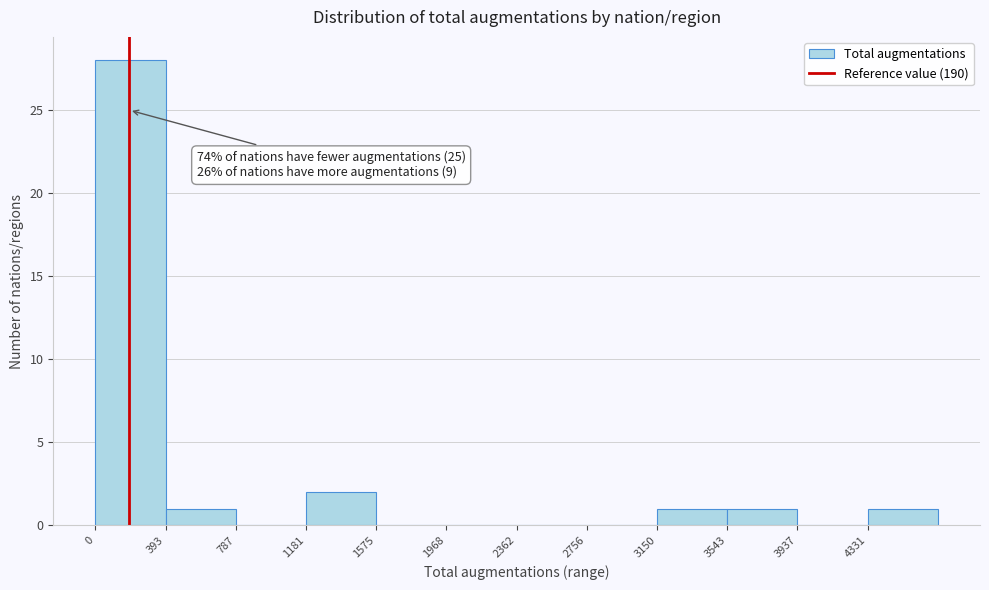

Over which range of the x-axis is the bar tallest?

0 to 400